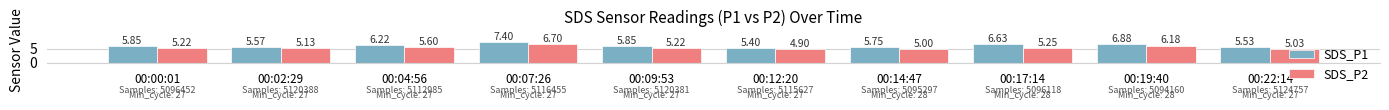

What are all the series names shown in the legend?

SDS_P1, SDS_P2